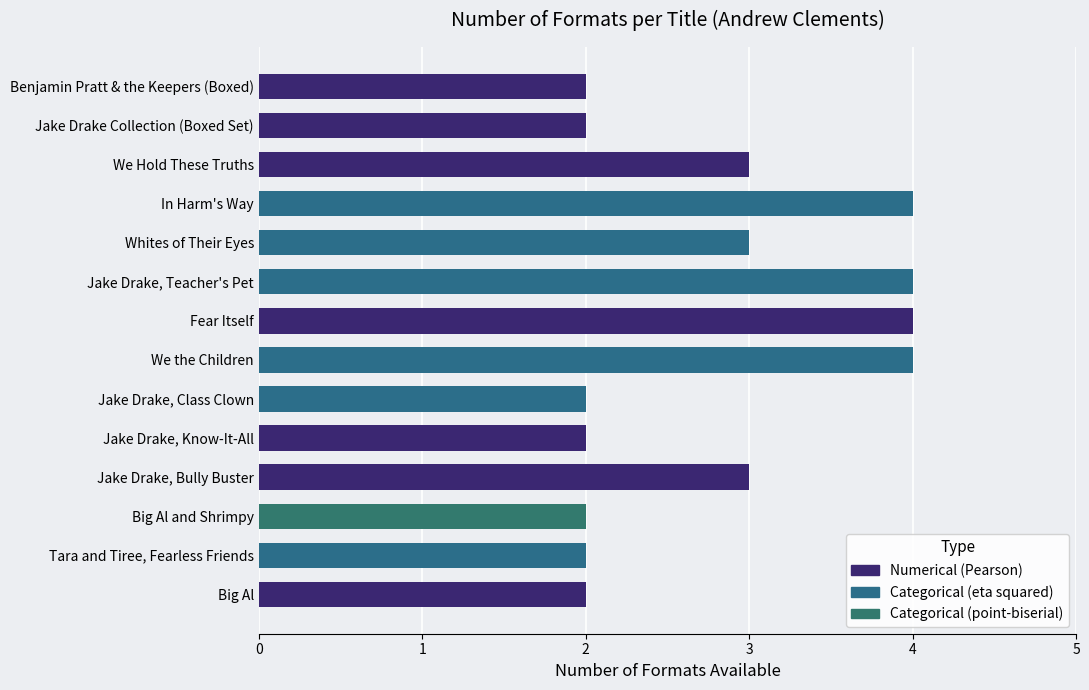

What is the average value?

3